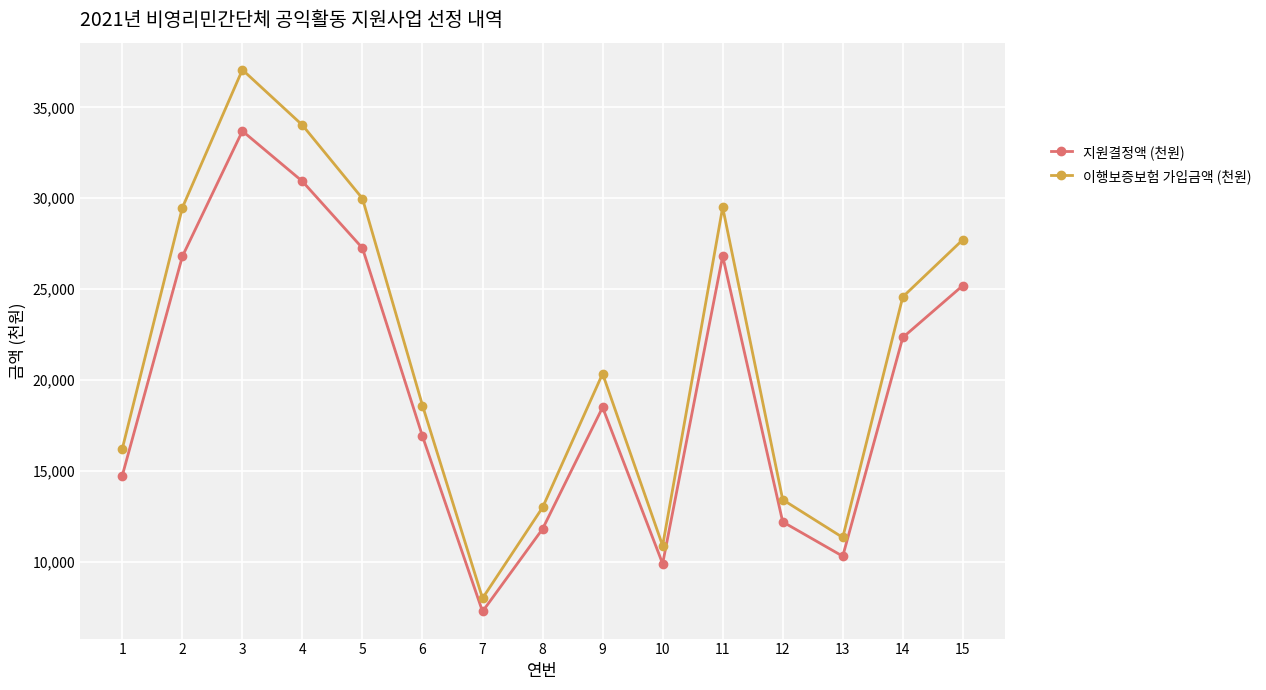

How many interior local valleys does the 이행보증보험 가입금액 (천원) series have?

3